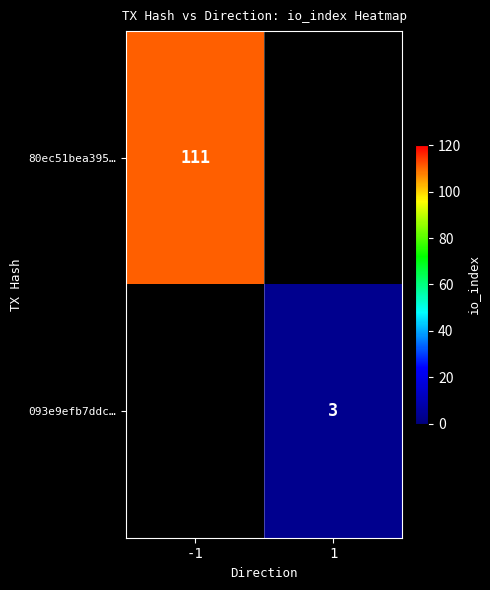

How many distinct data groups are displayed?

2